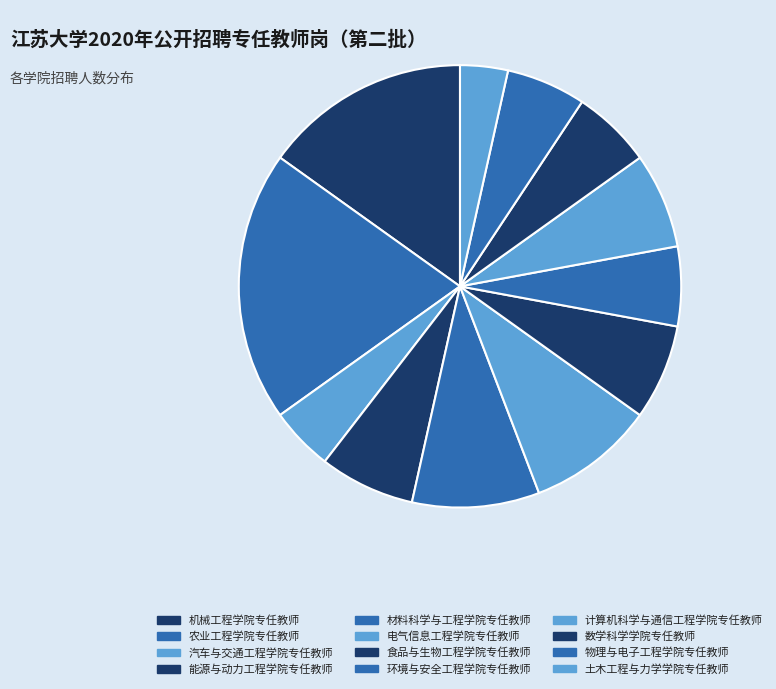

Rank the categories by value from lowest to highest.

土木工程与力学学院专任教师, 汽车与交通工程学院专任教师, 环境与安全工程学院专任教师, 数学科学学院专任教师, 物理与电子工程学院专任教师, 能源与动力工程学院专任教师, 食品与生物工程学院专任教师, 计算机科学与通信工程学院专任教师, 材料科学与工程学院专任教师, 电气信息工程学院专任教师, 机械工程学院专任教师, 农业工程学院专任教师